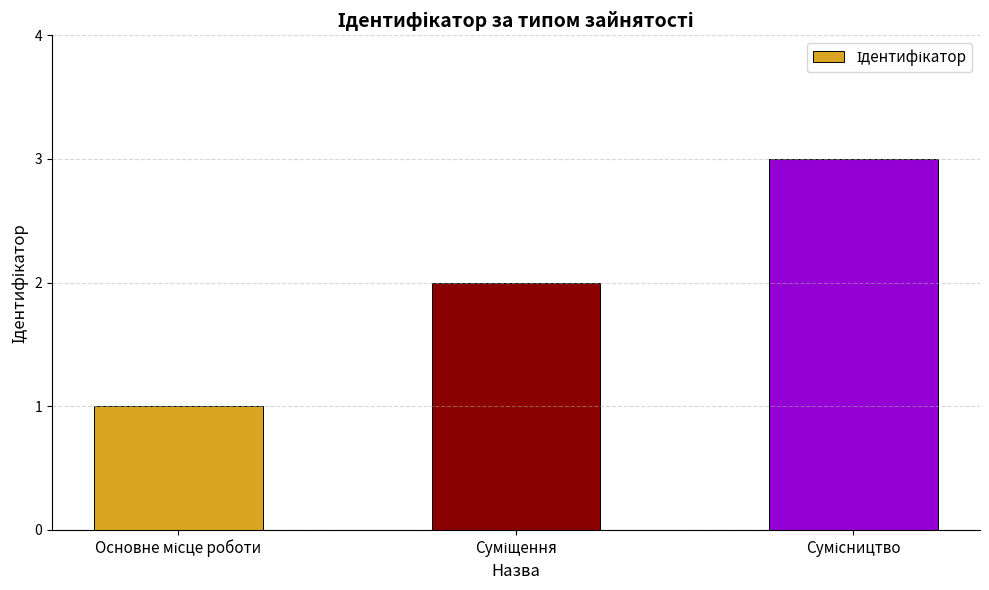

What is the maximum value shown in the chart?

3